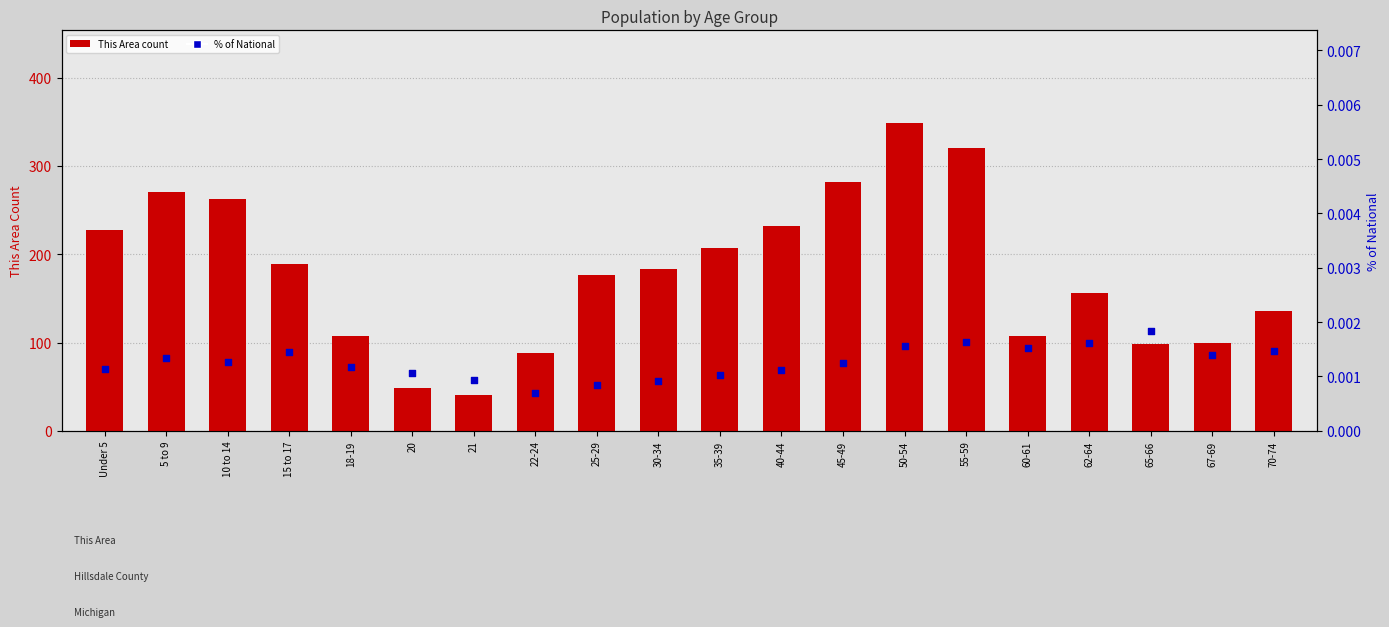

Which series reaches the minimum Y coordinate?

% of National